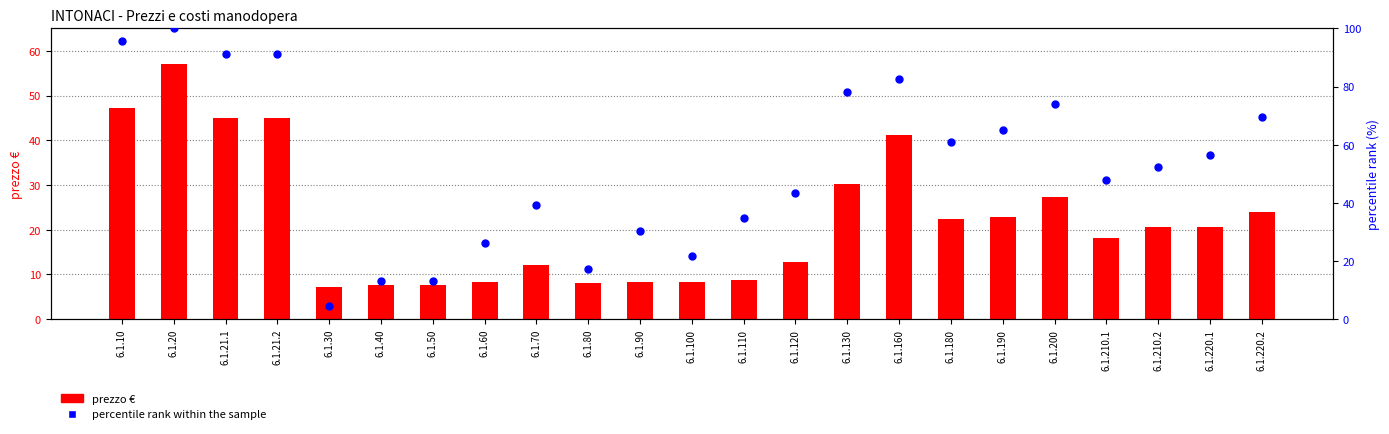

Is the value of percentile rank within the sample at 6.1.200 greater than the value of prezzo € at 6.1.90?

Yes